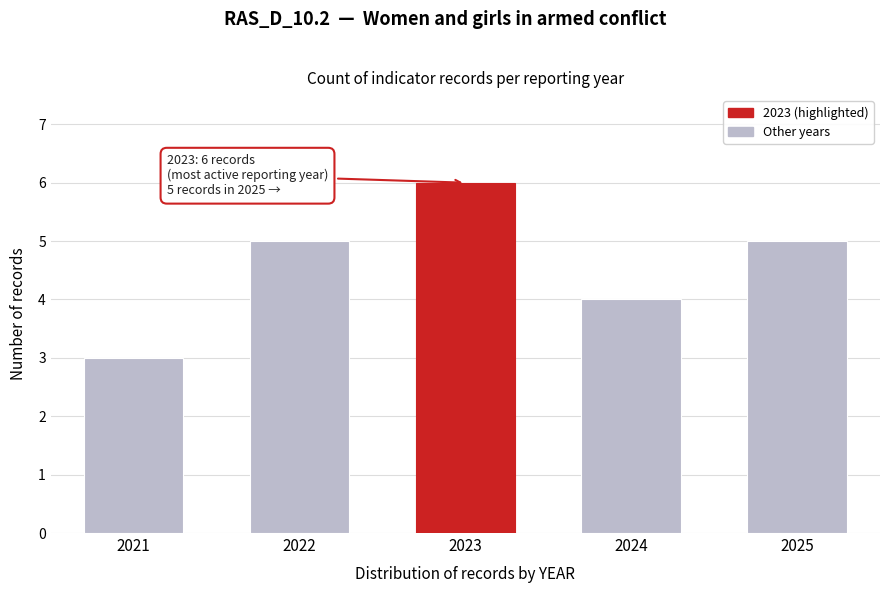

Reading left to right, extract all data points from this chart.

3	5	6	4	5